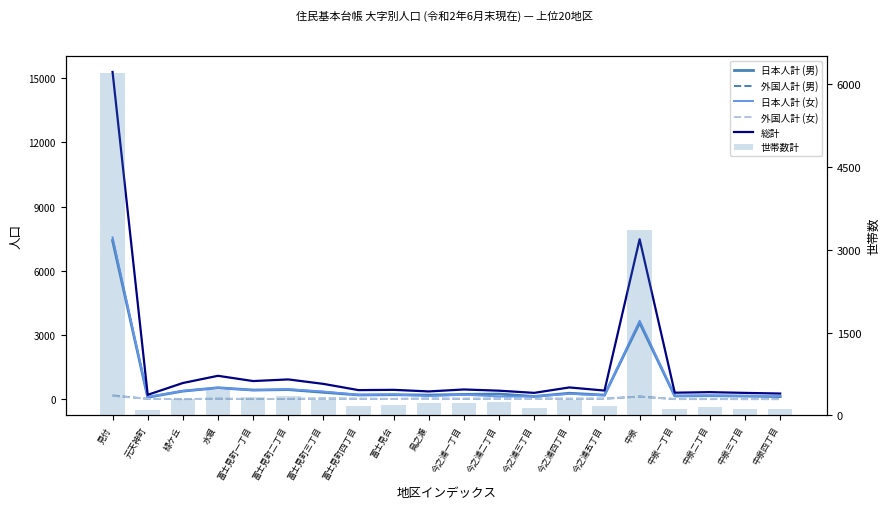

What is the difference between the maximum and second lowest values in the 日本人計 (男) series?

7297